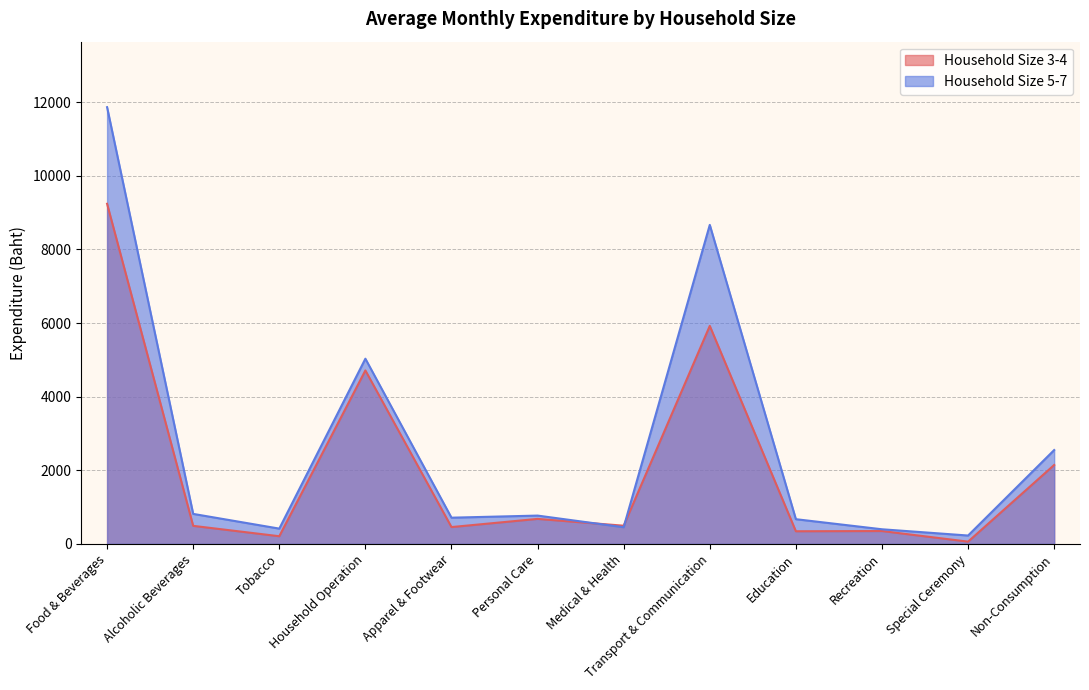

Reading left to right, transcribe all the data shown in this chart.

Household Size 3-4: 9242	490	208	4713	457	679	494	5924	343	349	61	2144
Household Size 5-7: 11867	815	415	5032	712	769	453	8668	671	397	227	2550